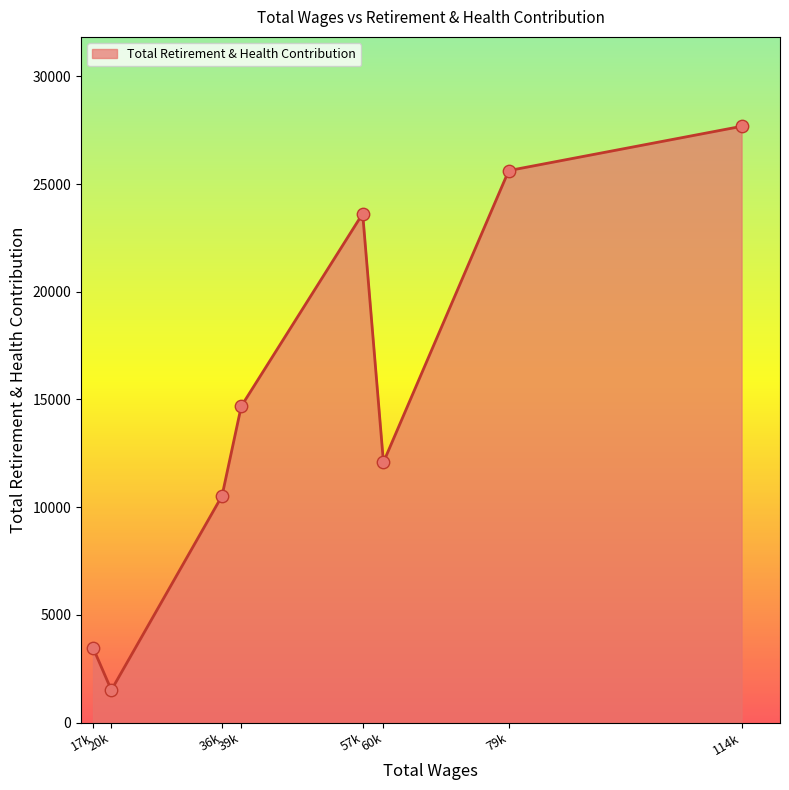

What is the change in value from 57k to 114k?

+4054